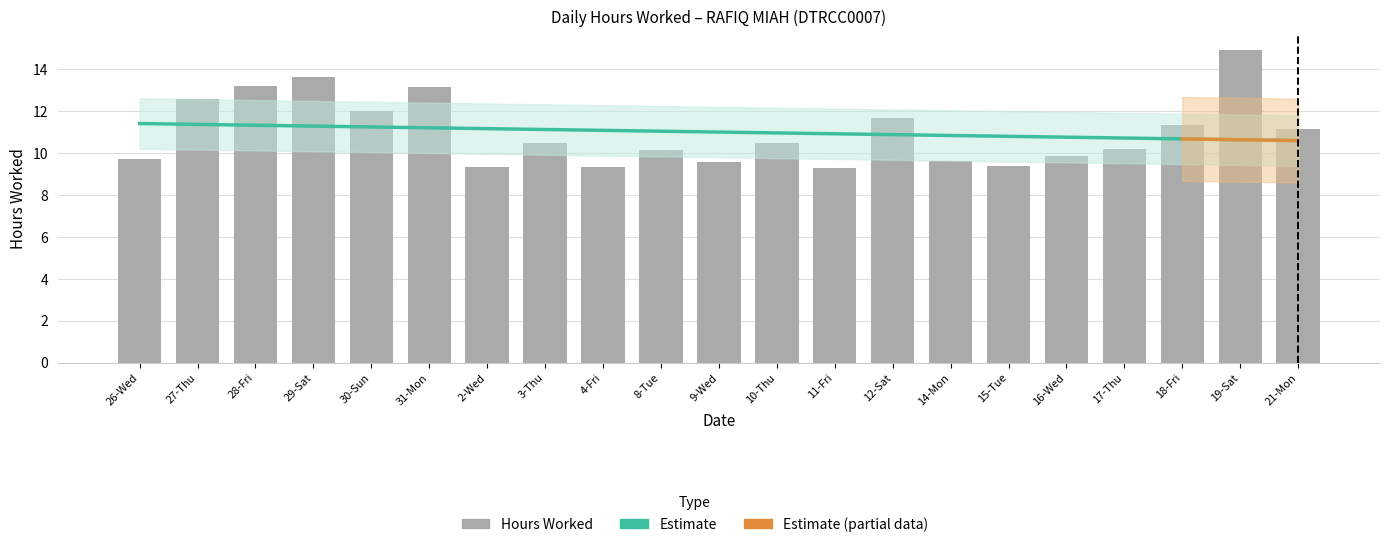

Rank the categories by value from lowest to highest.

11-Fri, 4-Fri, 2-Wed, 15-Tue, 9-Wed, 14-Mon, 26-Wed, 16-Wed, 8-Tue, 17-Thu, 3-Thu, 10-Thu, 21-Mon, 18-Fri, 12-Sat, 30-Sun, 27-Thu, 31-Mon, 28-Fri, 29-Sat, 19-Sat